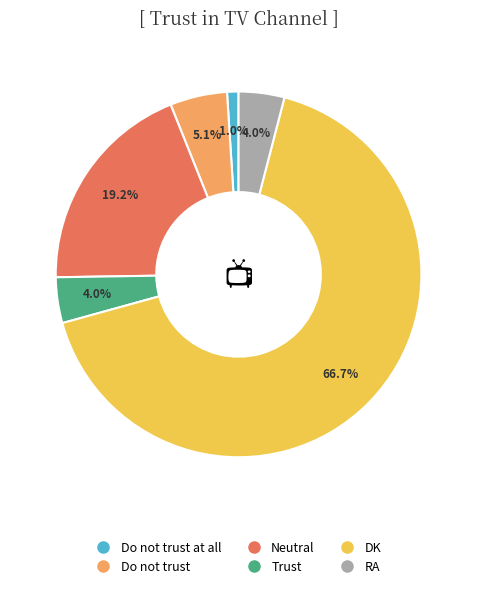

To the nearest percent, what is the difference between the largest and smallest slice percentages?

66%